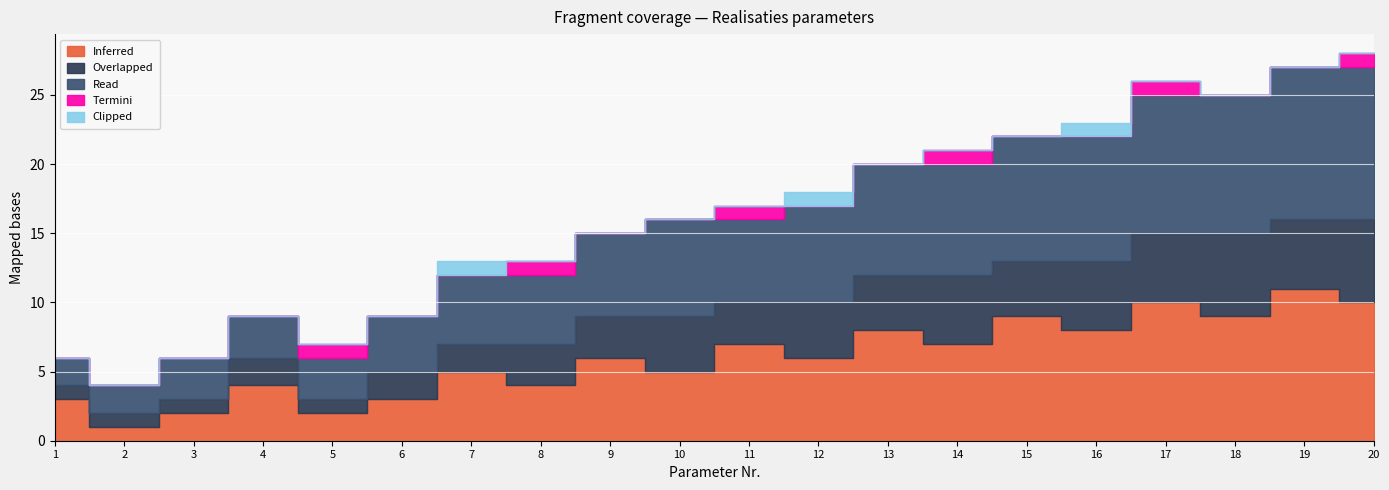

True or false: Inferred has a value of 6 at 12.

True